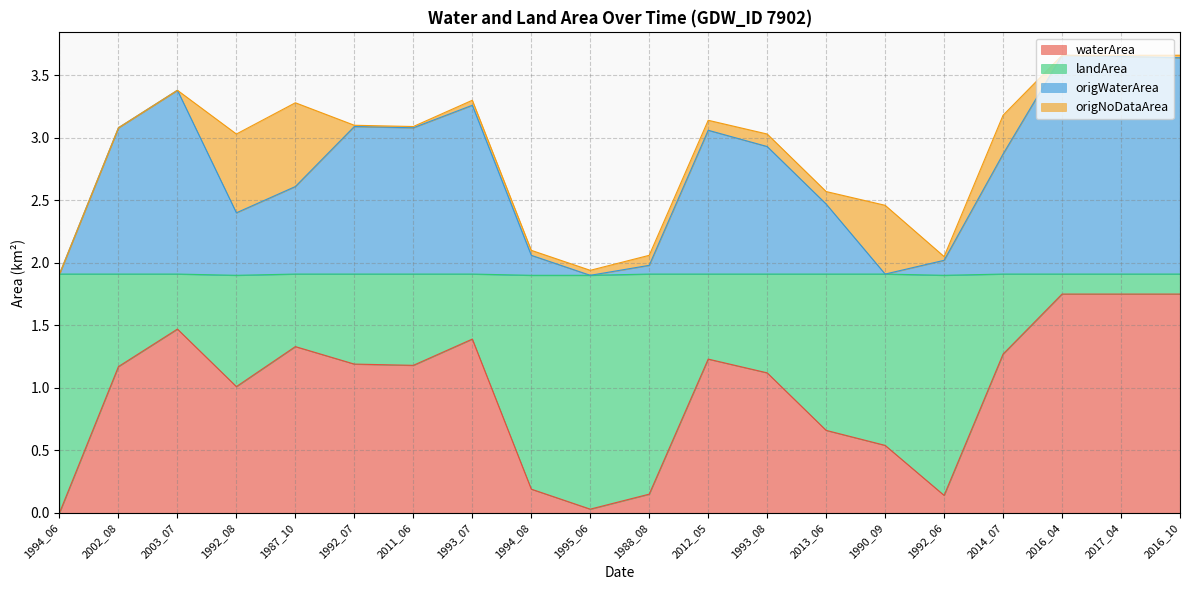

How many values in the origWaterArea series are below 2?

4